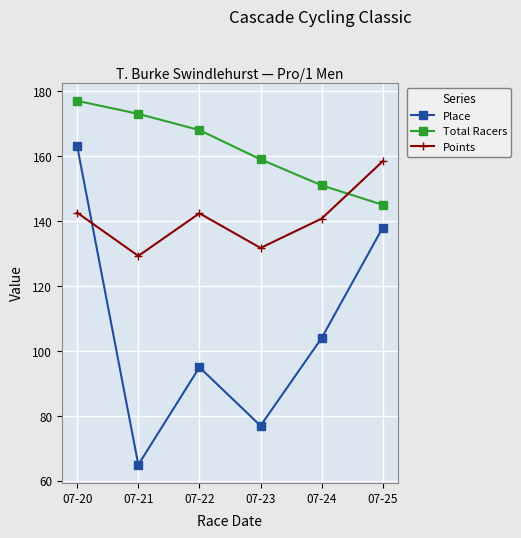

List the series in order of their peak value, lowest first.

Points, Place, Total Racers